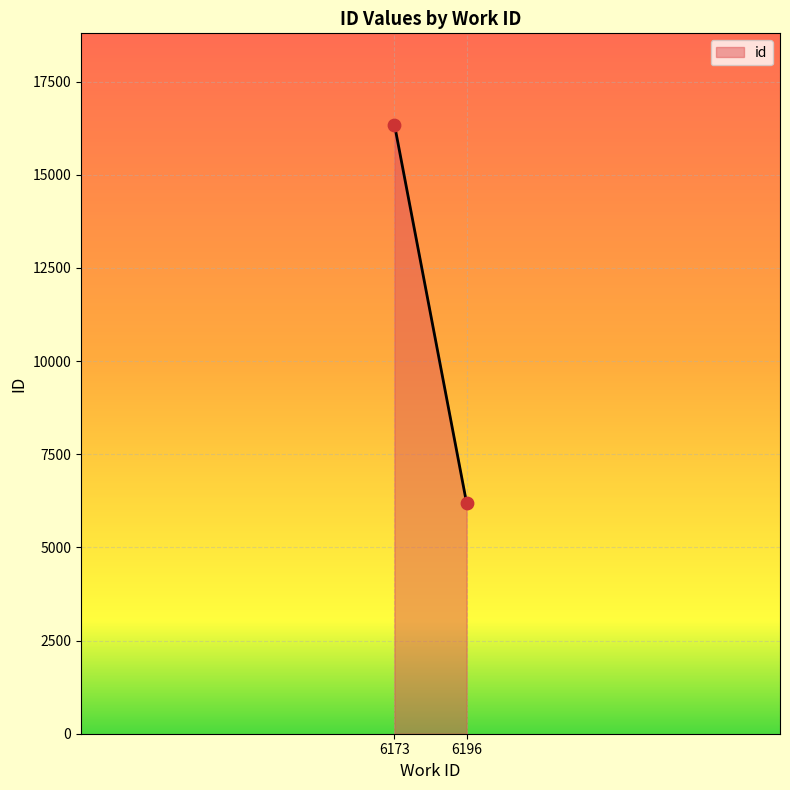

What is the maximum value shown in the chart?

16342.0